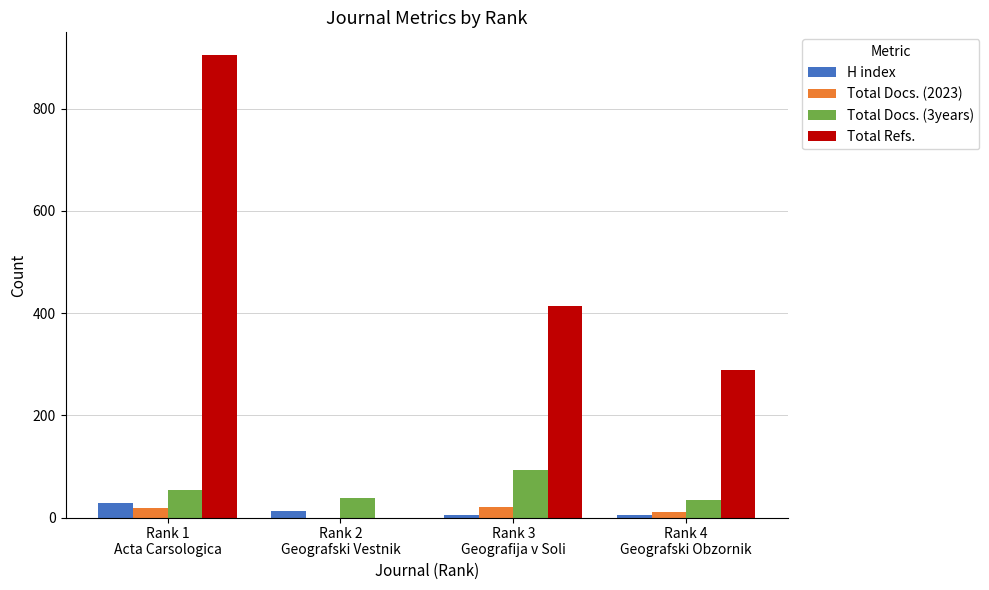

Which series has the largest range (max minus min)?

Total Refs.